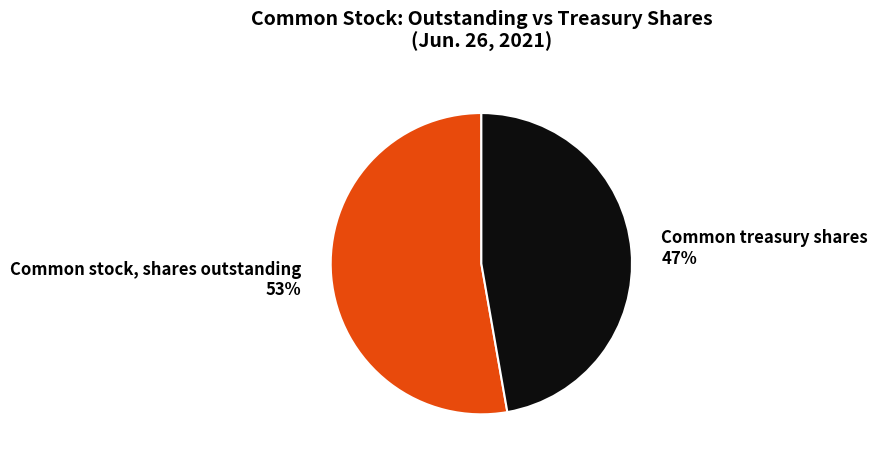

Does Common stock, shares outstanding account for over 50% of the chart?

Yes